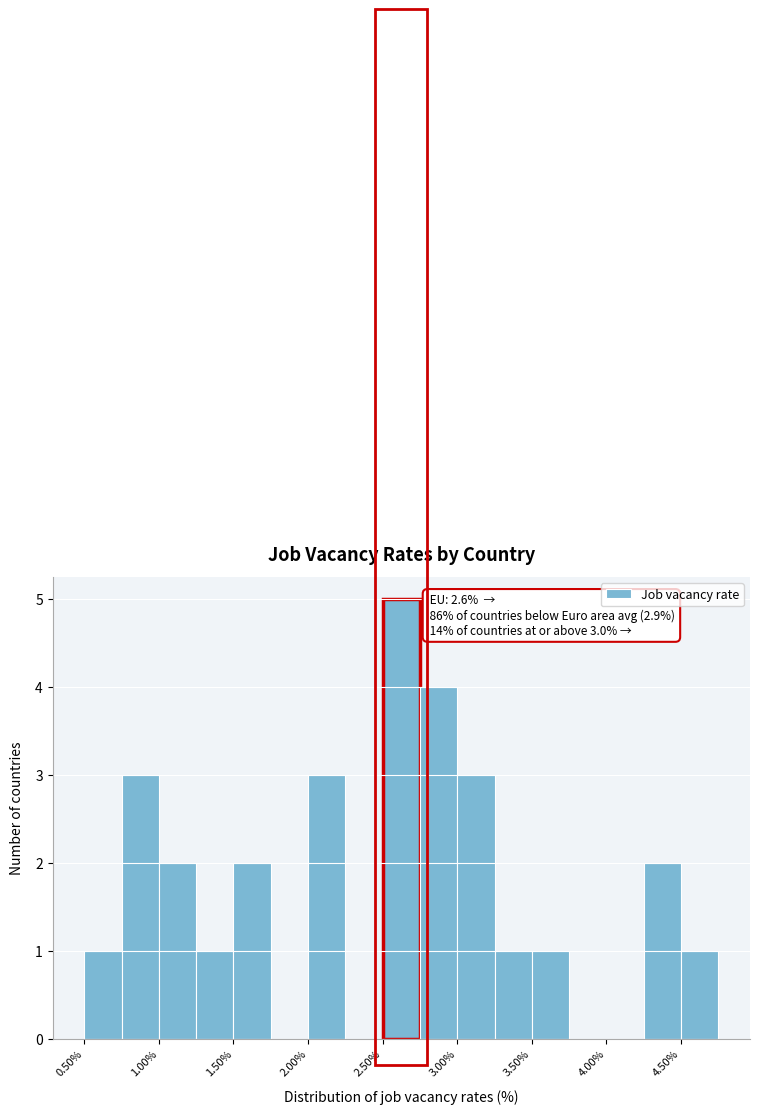

Over which range of the x-axis is the bar tallest?

2.50 to 2.75